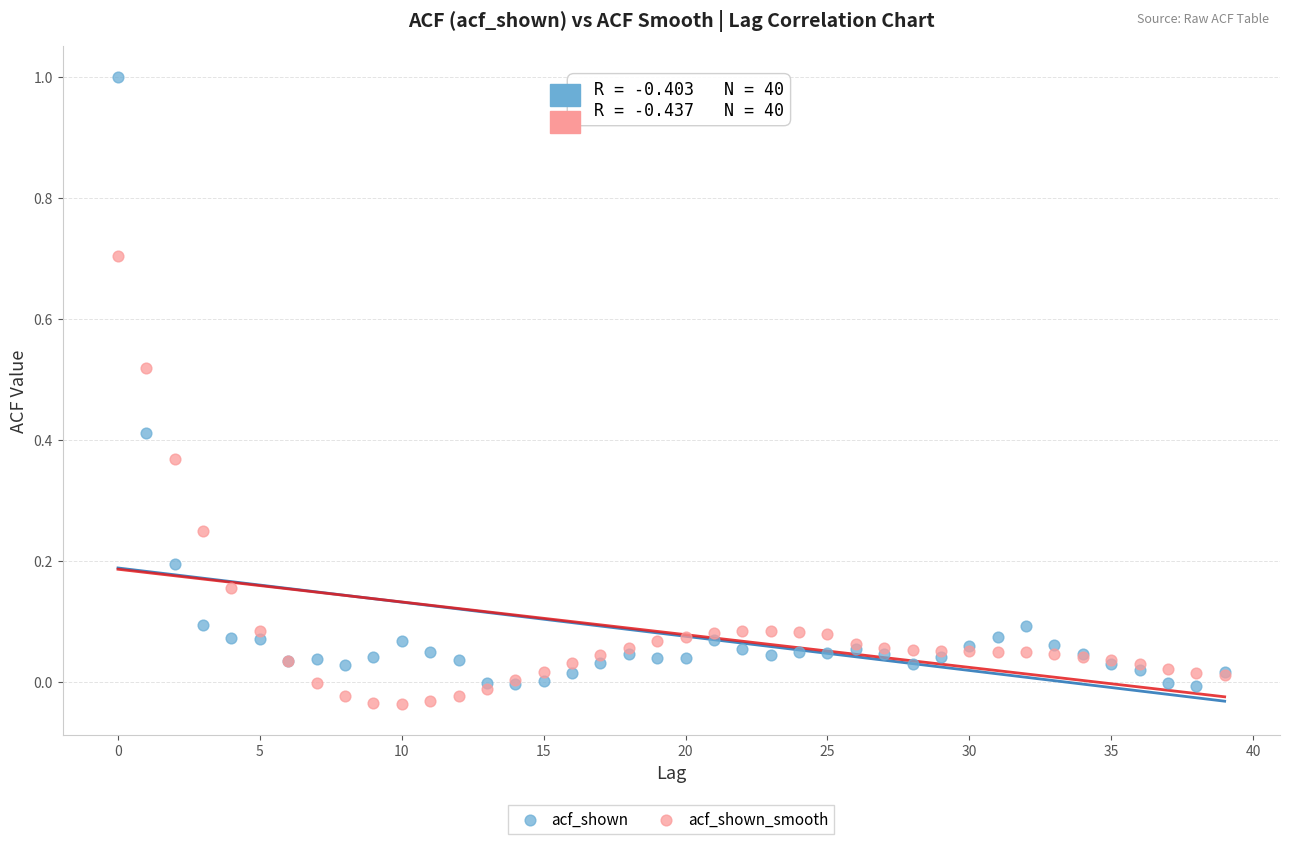

Which series reaches the maximum Y coordinate?

acf_shown